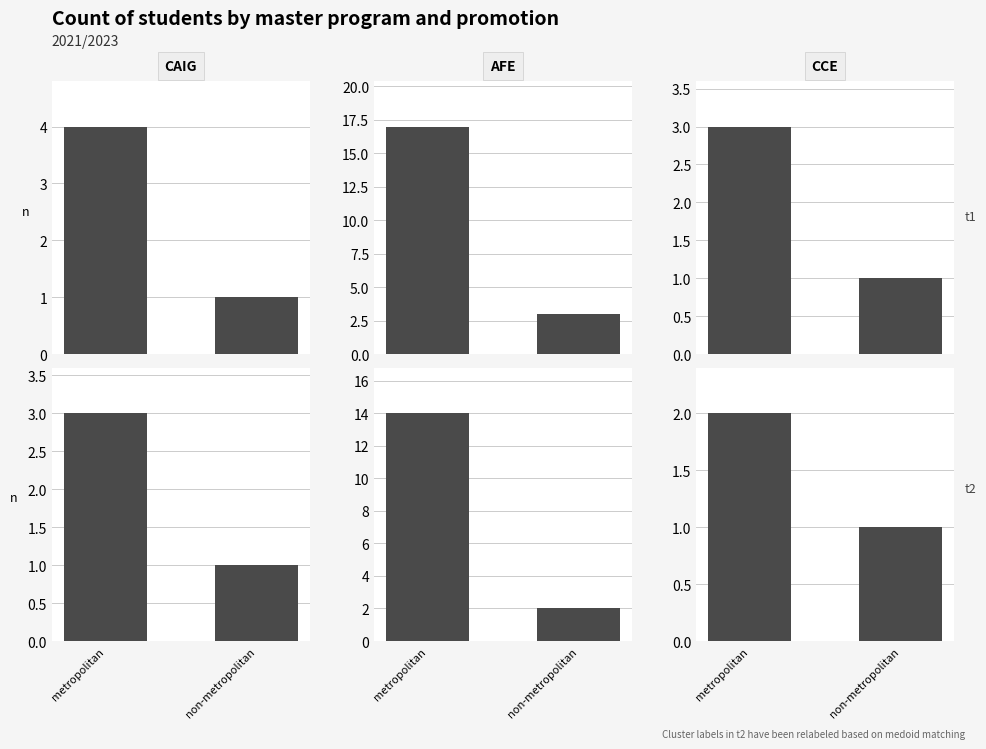

What is the average value of the CCE series?

2